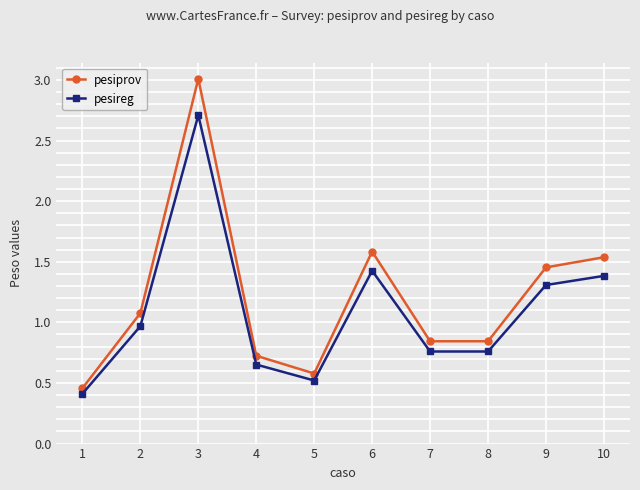

At which category is the sum across all series the highest?

3